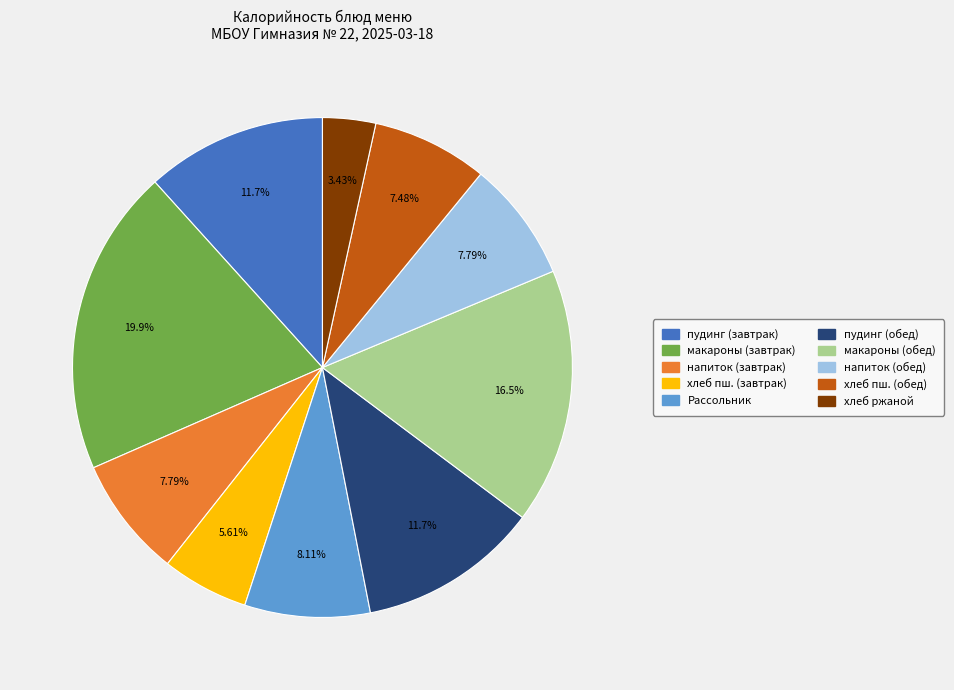

Does any single category account for the majority?

No